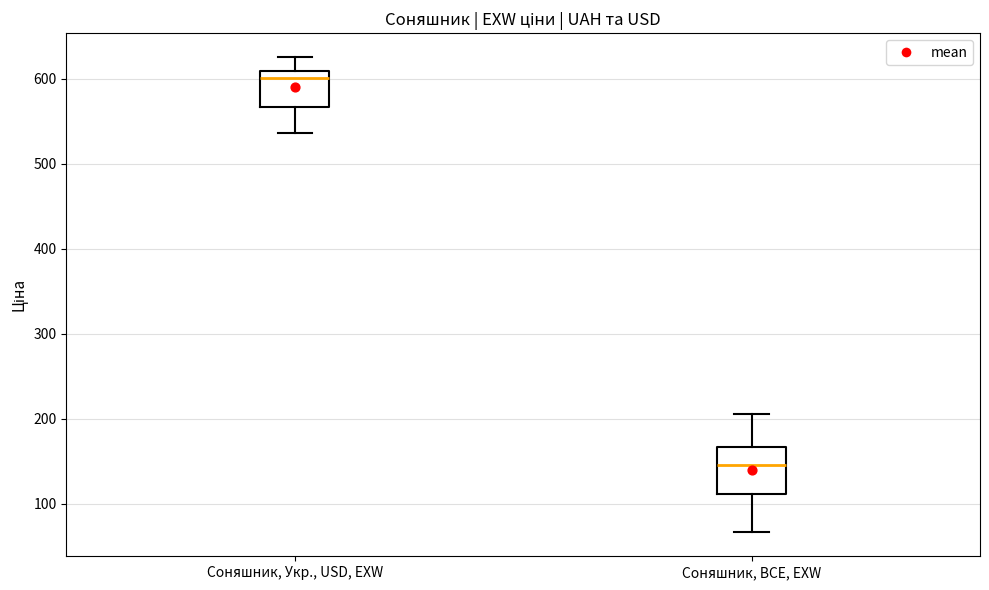

Reading left to right, read every box against the y-axis: the position of its median line, the range the box covers, and the ends of its whiskers. The values are not printed on the chart, so give them approximately, as read against the axis.

Соняшник, Укр., USD, EXW: median 600, box 570 to 610, whiskers 540 to 630
Соняшник, BCE, EXW: median 150, box 110 to 170, whiskers 70 to 210